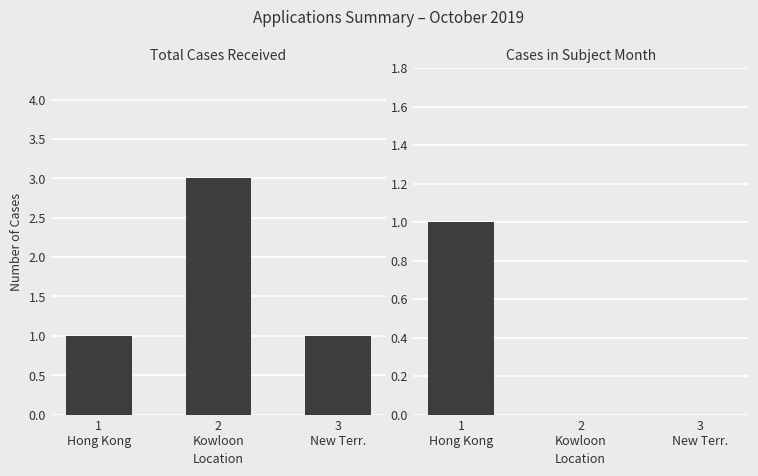

Reading right to left, what are all the values shown in this chart?

Total Number of Cases received: 1	3	1
Number of Cases received in Subject Month: 0	0	1